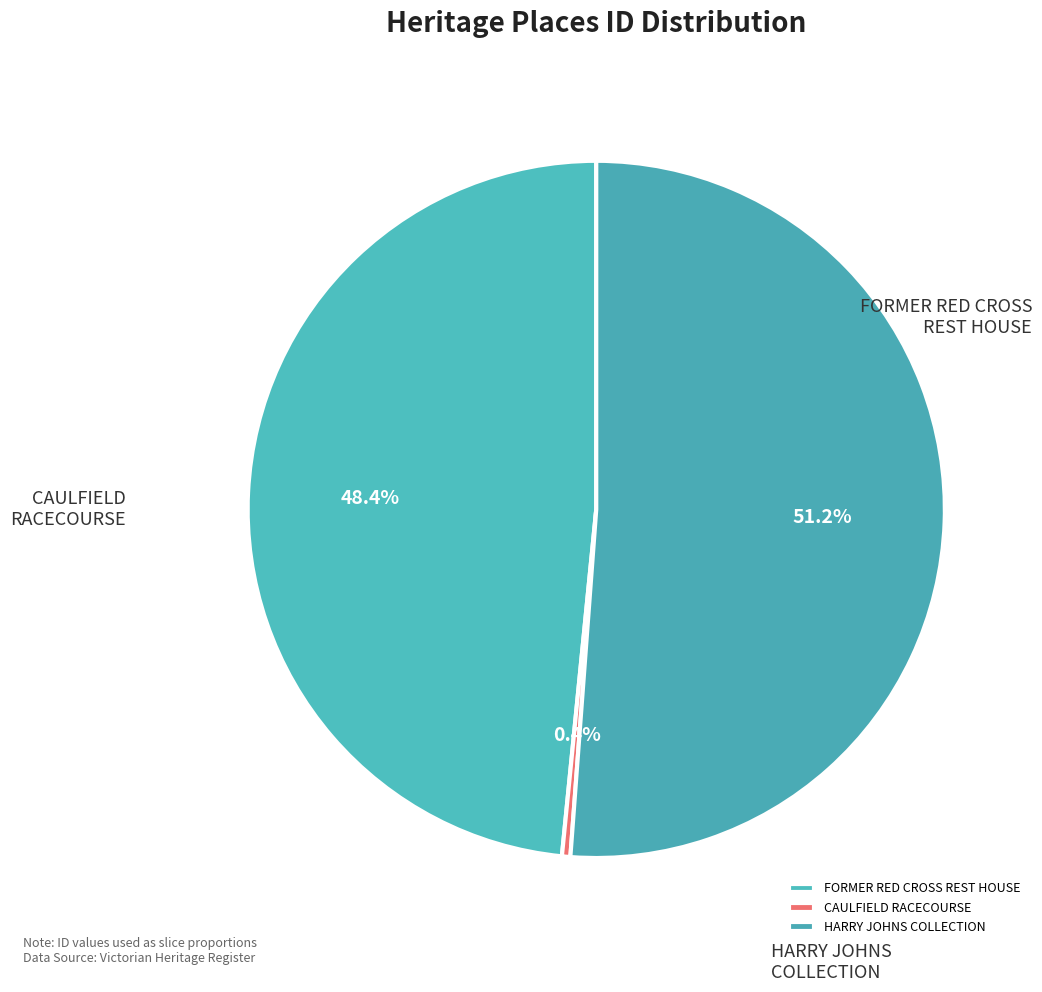

How many segments does this pie chart have?

3